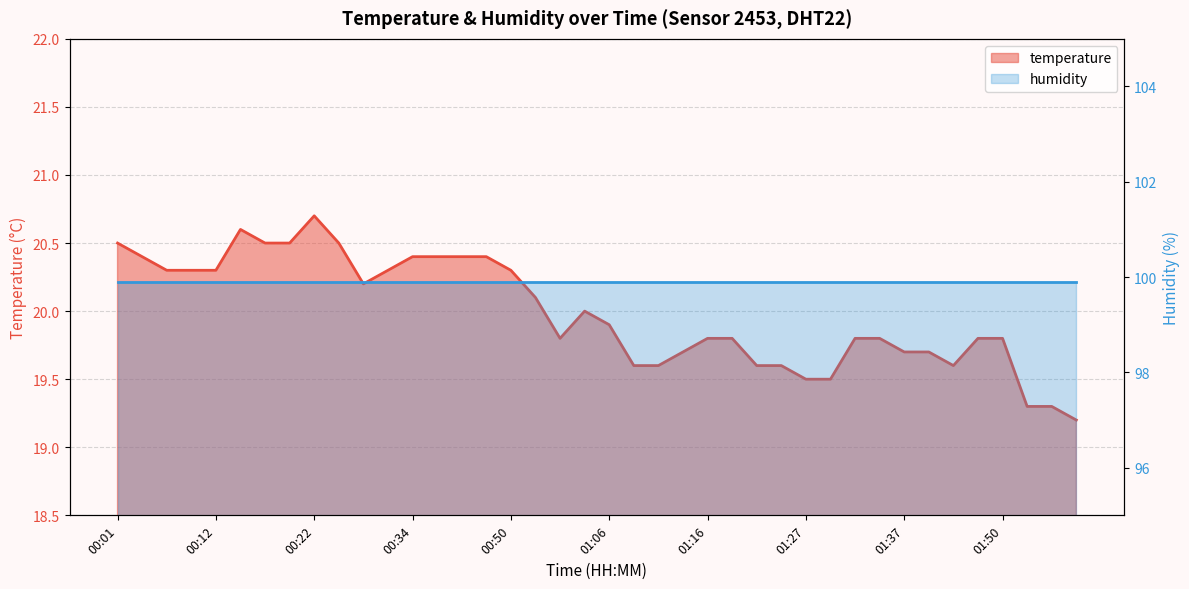

What is the value of the 36th point from the left?

19.8